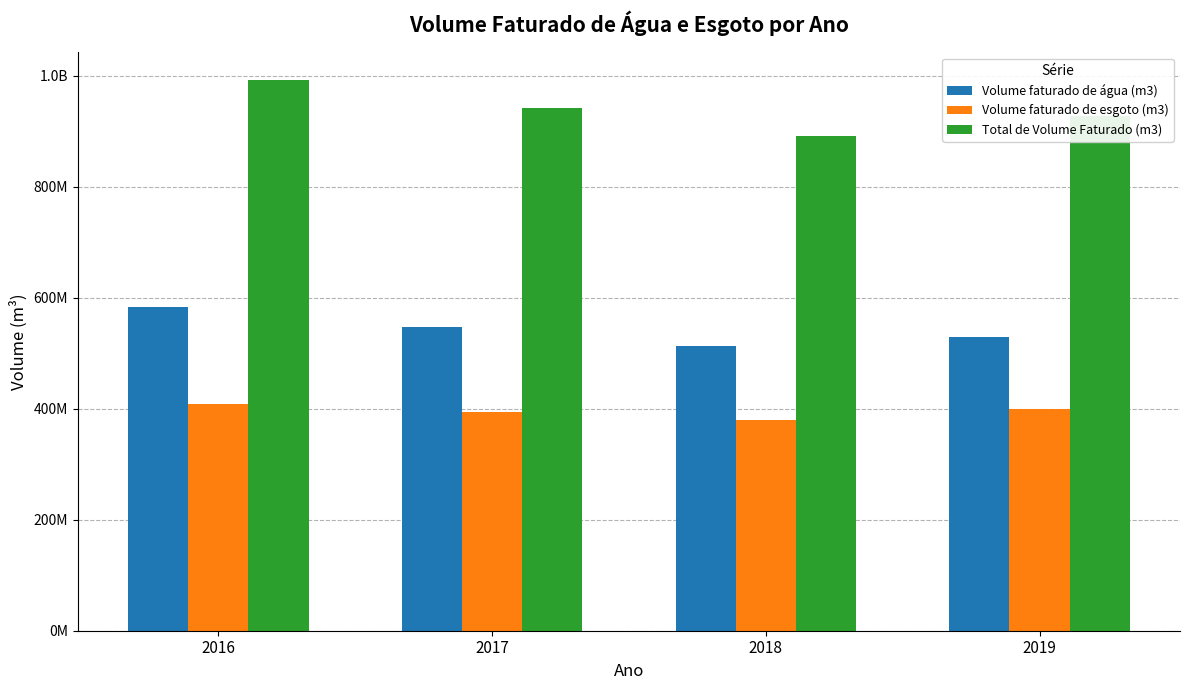

Are the bars horizontal?

No